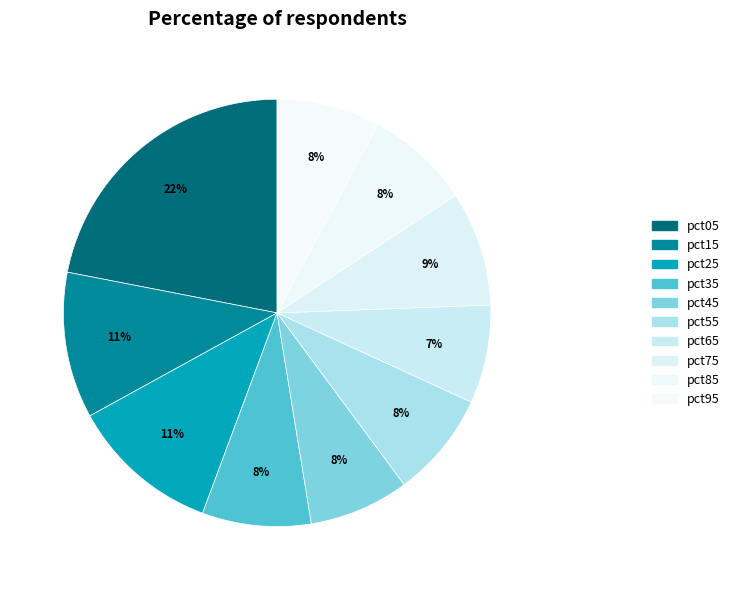

To the nearest percent, what portion does pct65 represent?

7%